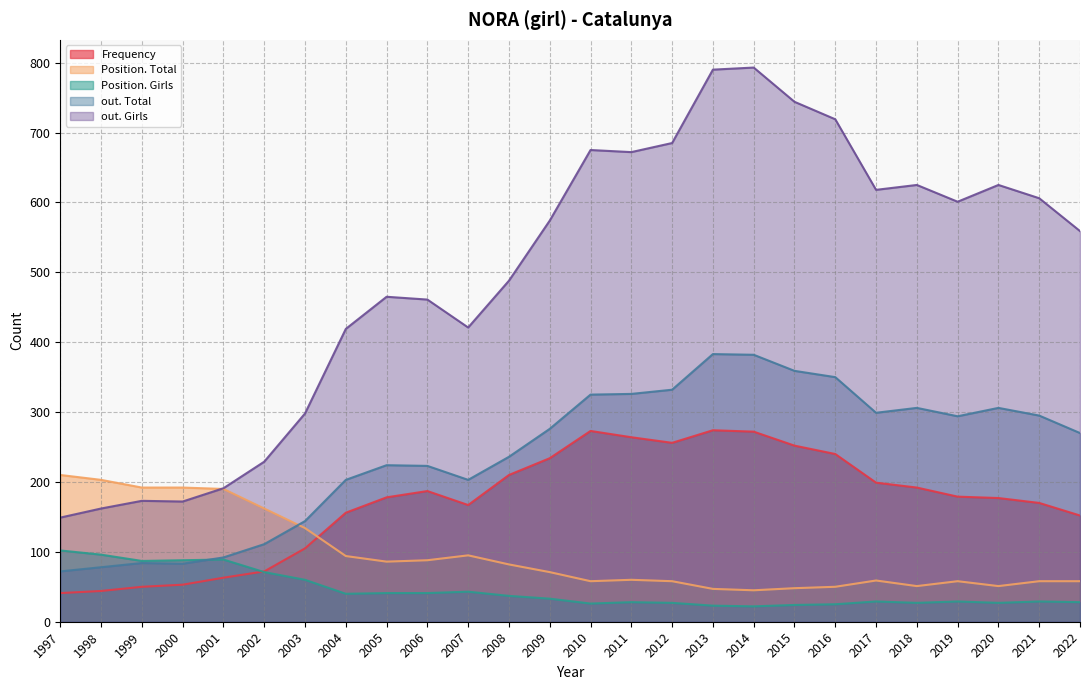

Where is the first local minimum for Frequency?

2007